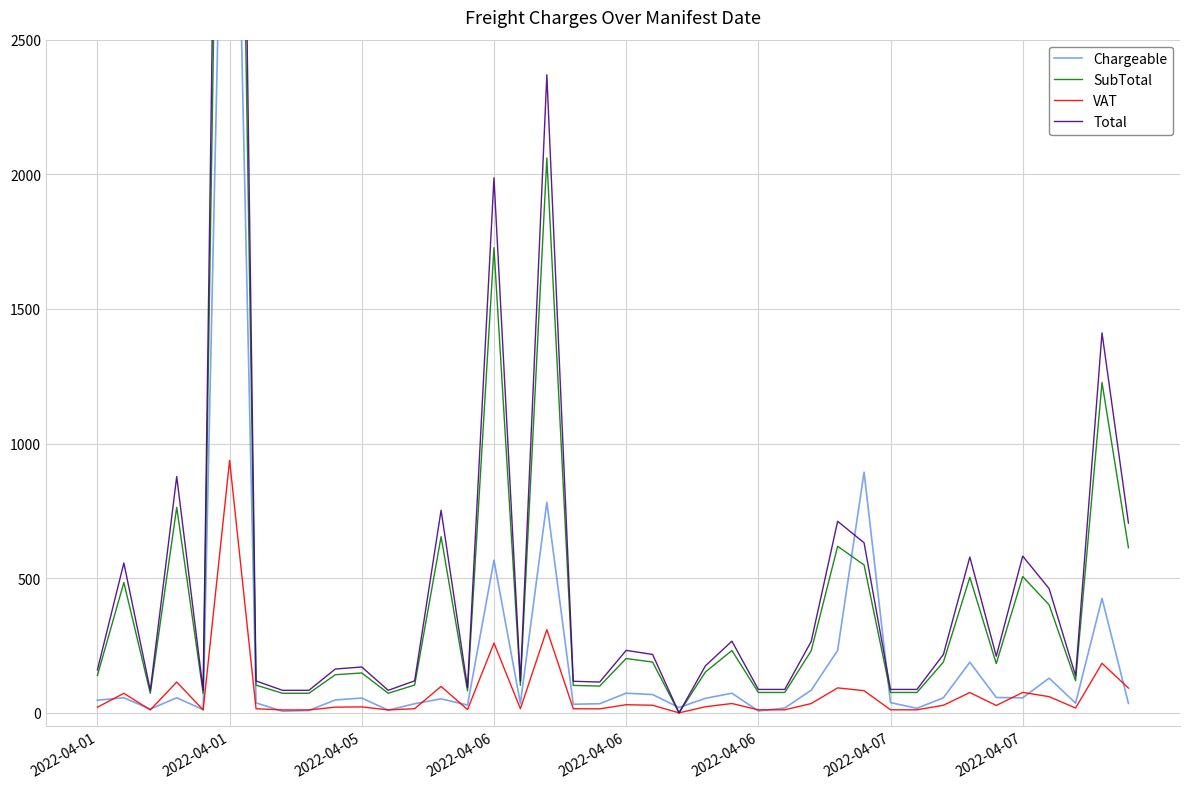

Read the SubTotal value at 12.

103.4